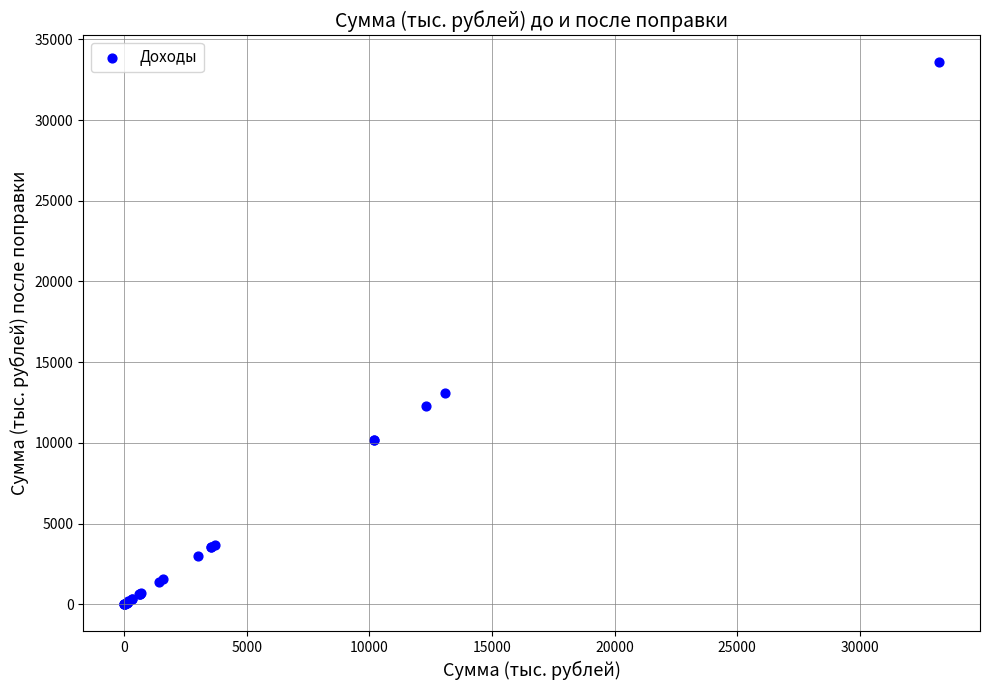

What Y value in the scatter plot is closest to 16791?

13104.0